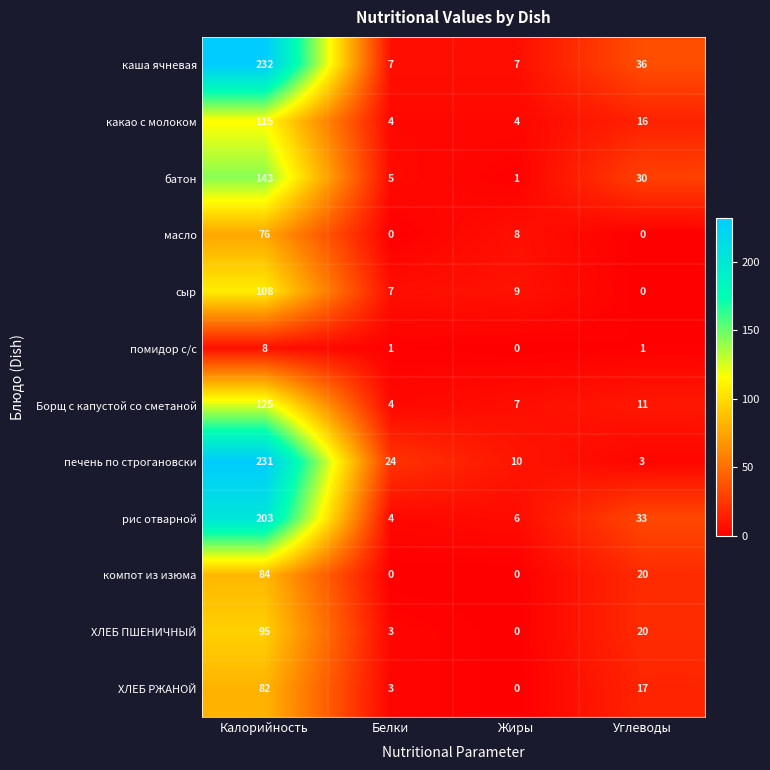

Which series has the widest spread of values?

печень по строгановски